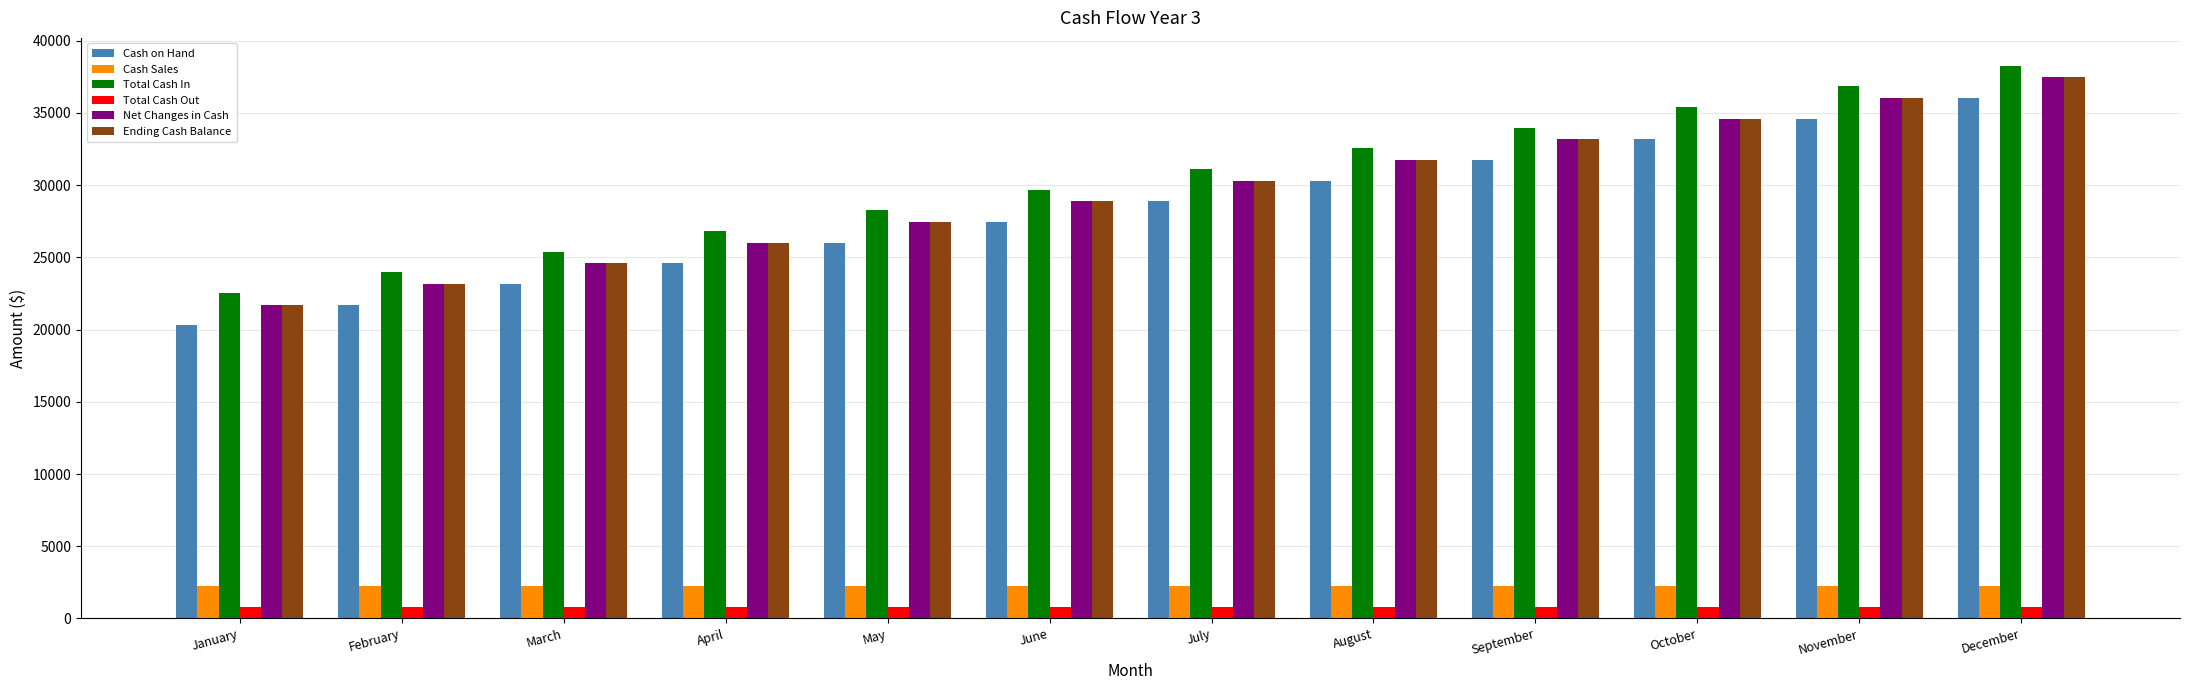

The Total Cash Out series shows 819 at May. True or false?

True